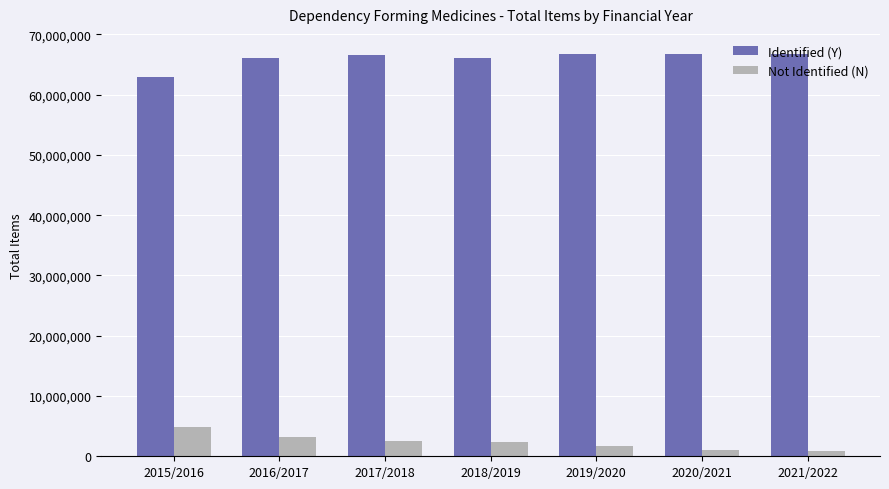

What is the difference between the maximum and minimum values in the Identified (Y) series?

3787081